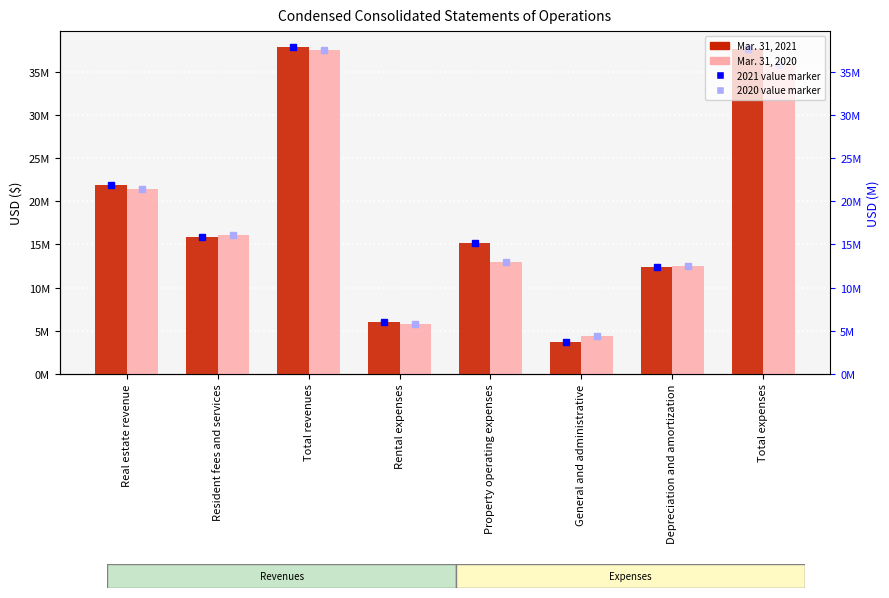

How many bars are there in total?

16